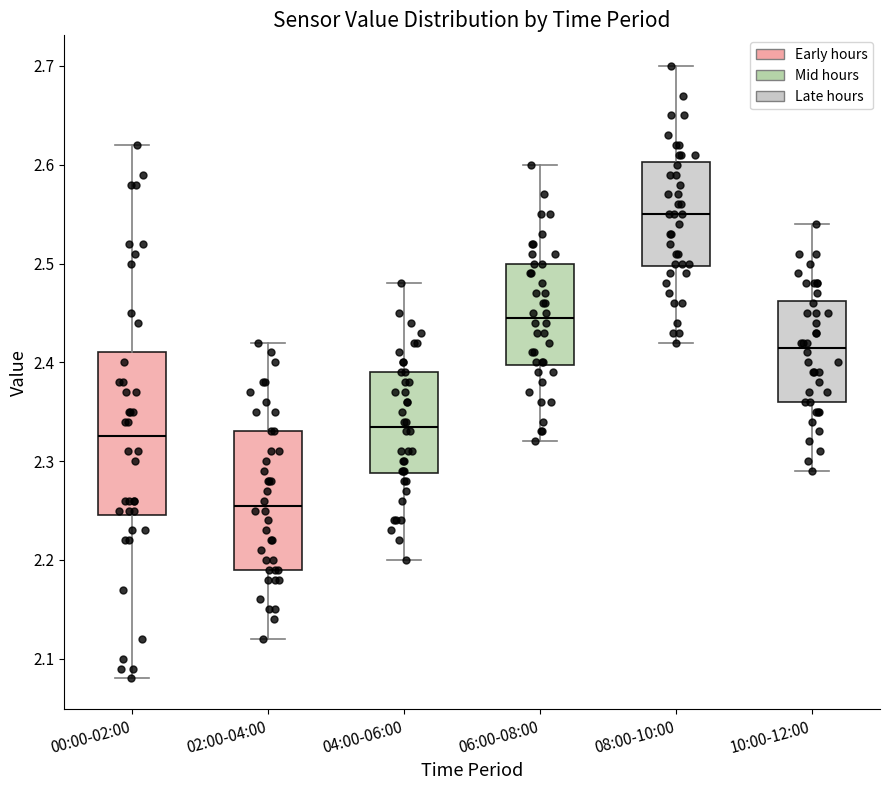

Which box is the tallest, from its lower edge to its upper edge?

00:00-02:00